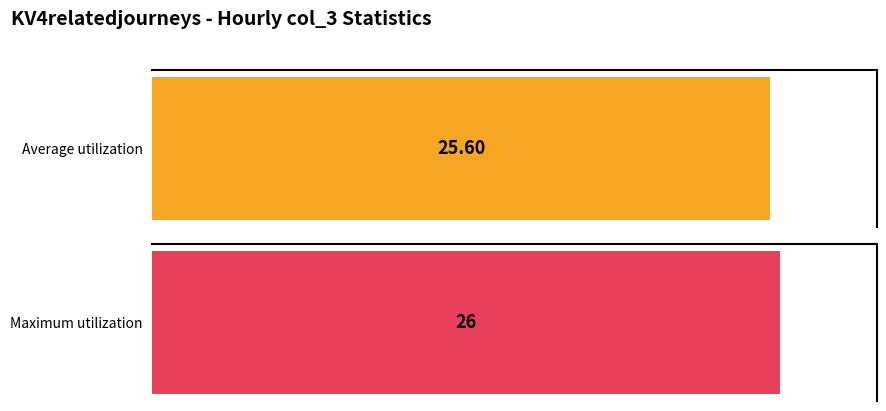

What is the greatest value displayed?

26